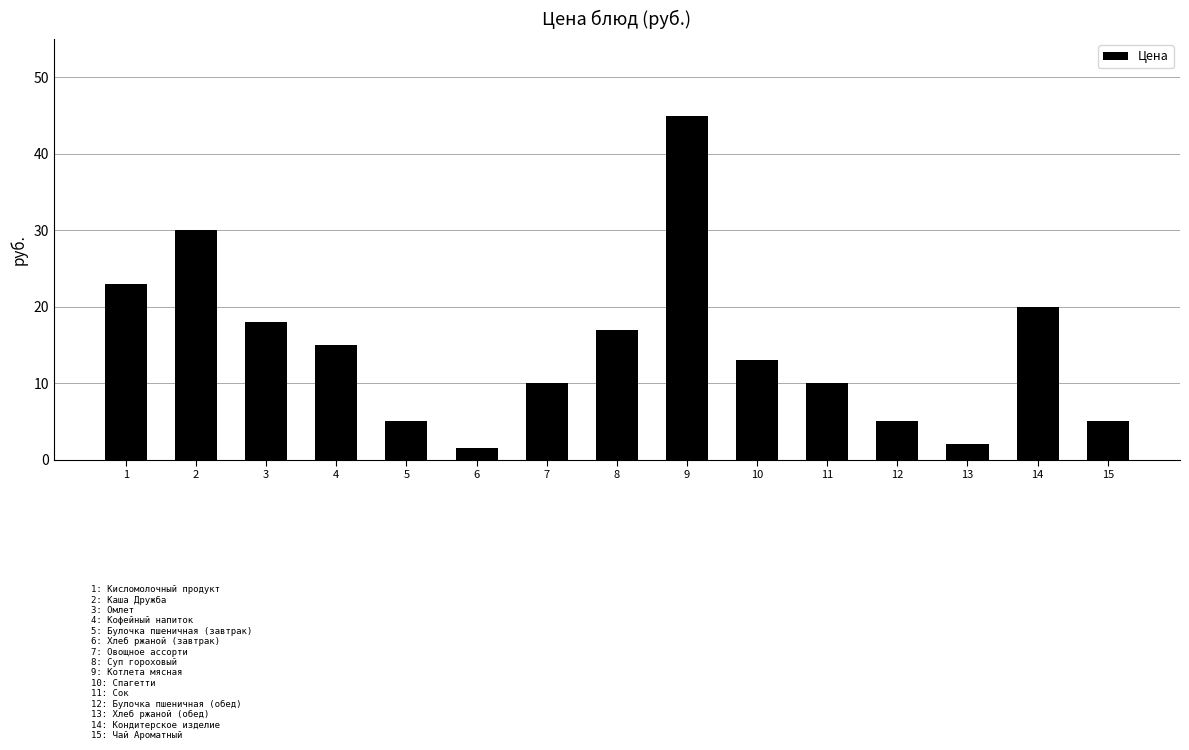

Reading left to right, transcribe all the data shown in this chart.

23.0	30.0	18.0	15.0	5.0	1.5	10.0	17.0	45.0	13.0	10.0	5.0	2.0	20.0	5.0